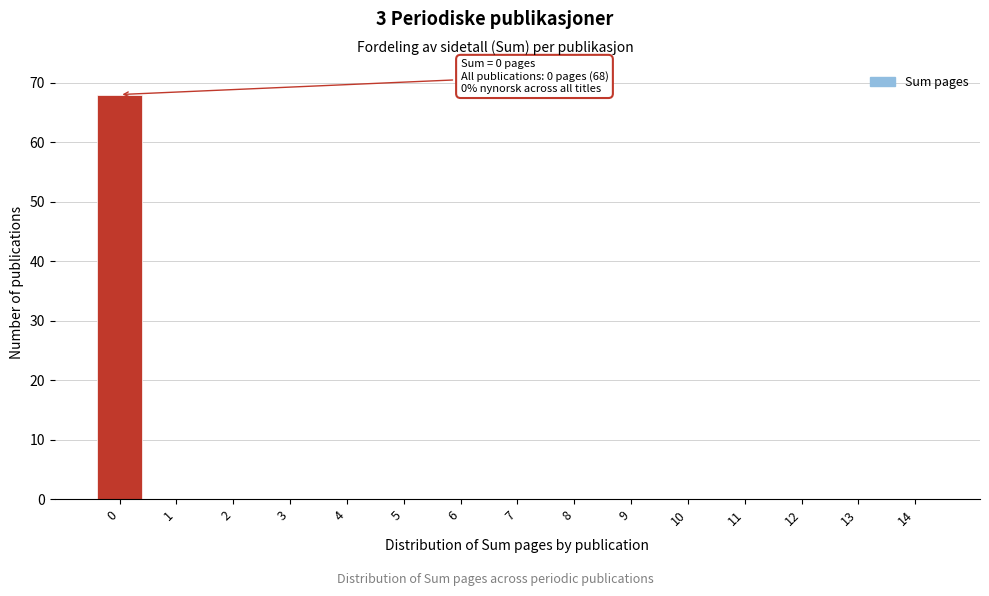

Reading left to right, what are all the values shown in this chart?

0=68	1=0	2=0	3=0	4=0	5=0	6=0	7=0	8=0	9=0	10=0	11=0	12=0	13=0	14=0